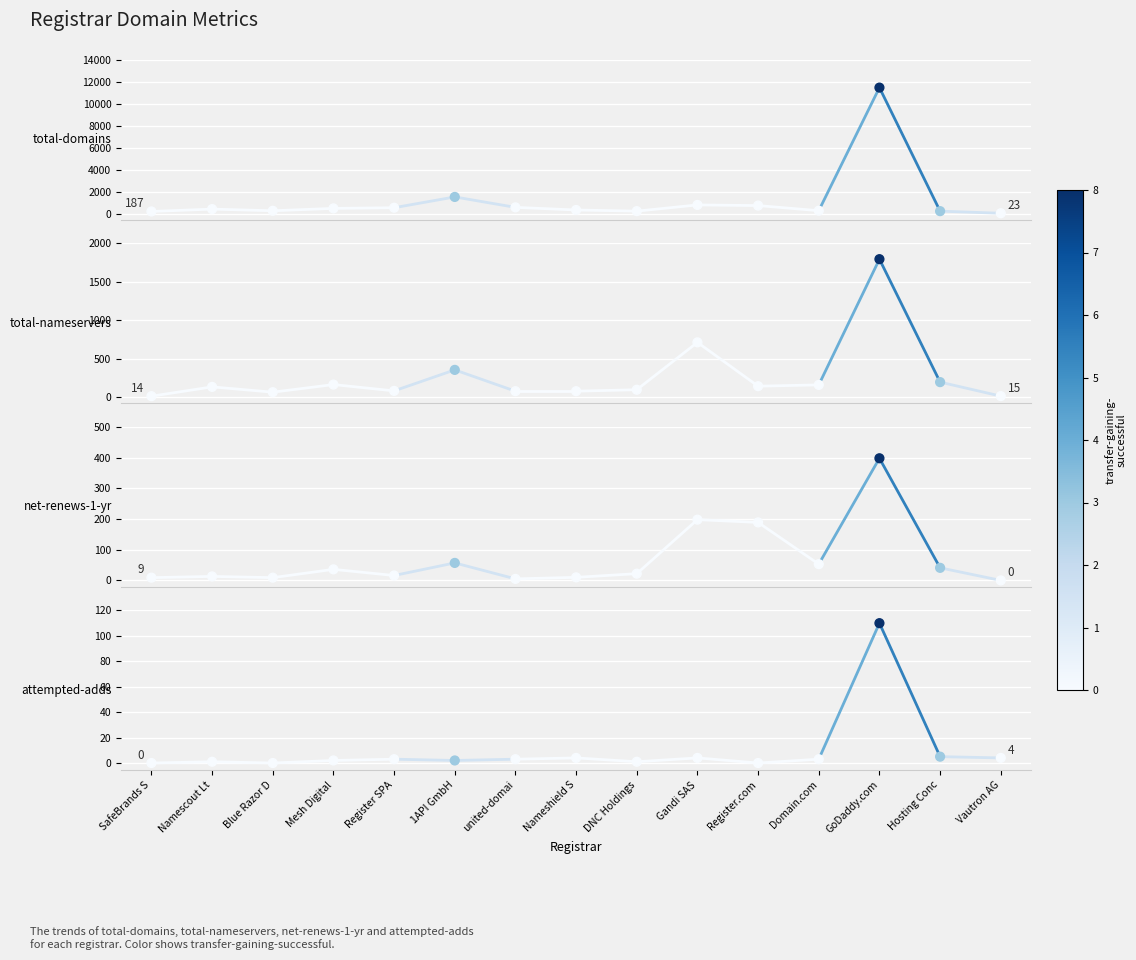

What is the total value across all series at Namescout Lt?

552